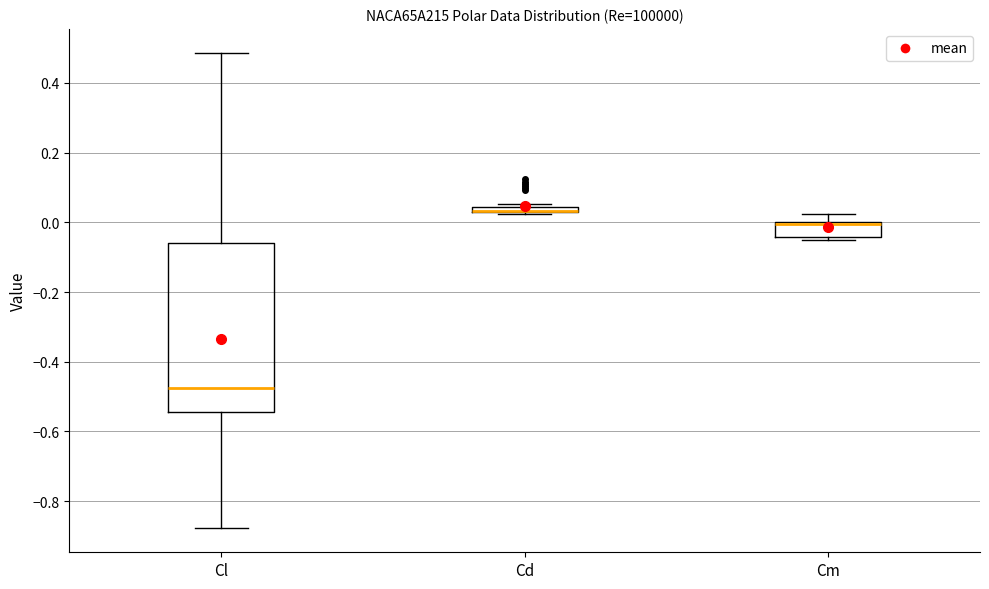

Where does the upper whisker of the box for Cm end on the y-axis? The values are not printed on the chart, so give them approximately, as read against the axis.

0.02